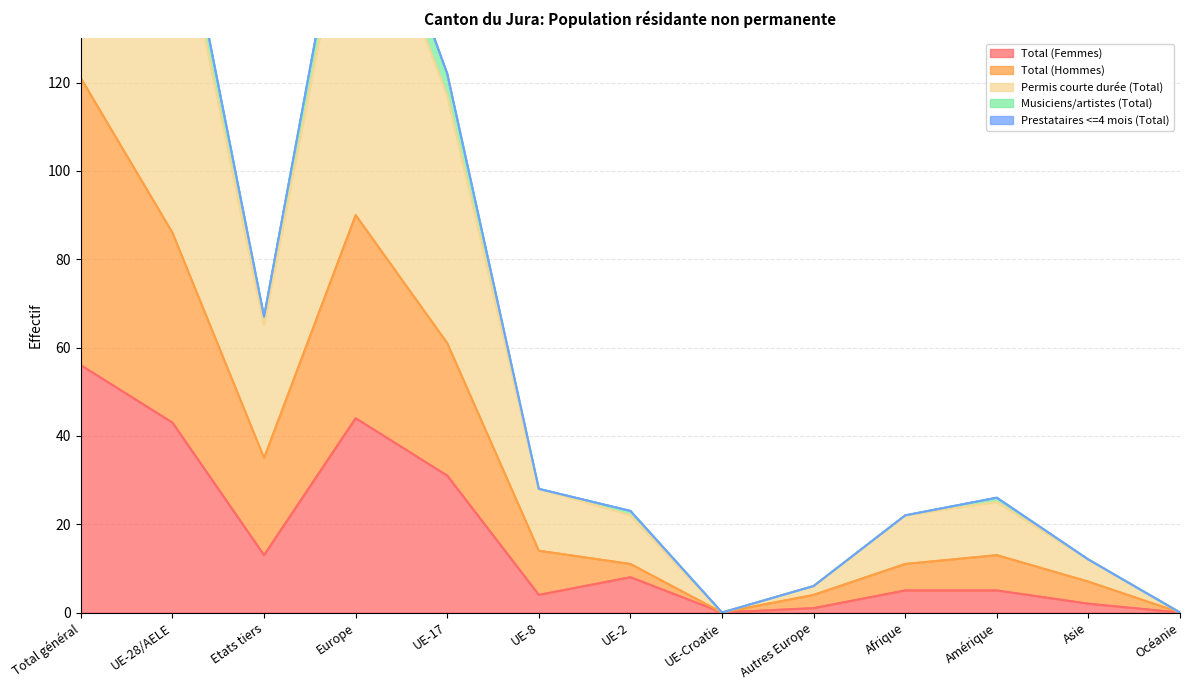

What is the label of the 6th point from the left?

UE-8